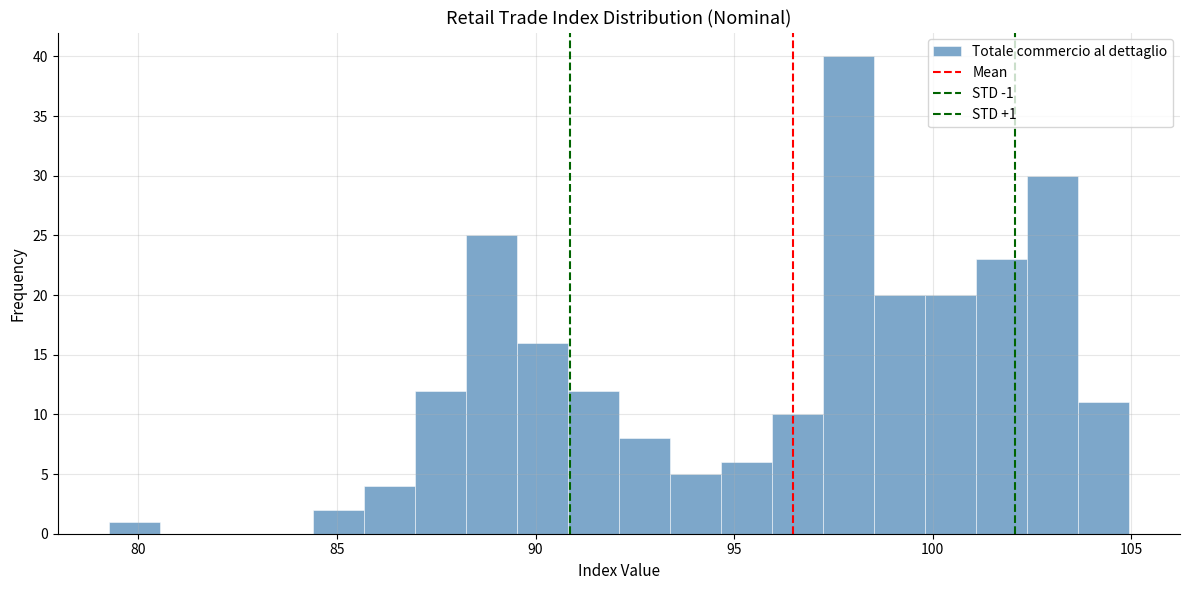

Around what value on the x-axis is the tallest bar? Give the approximate position of its centre, as read against the axis.

98.0